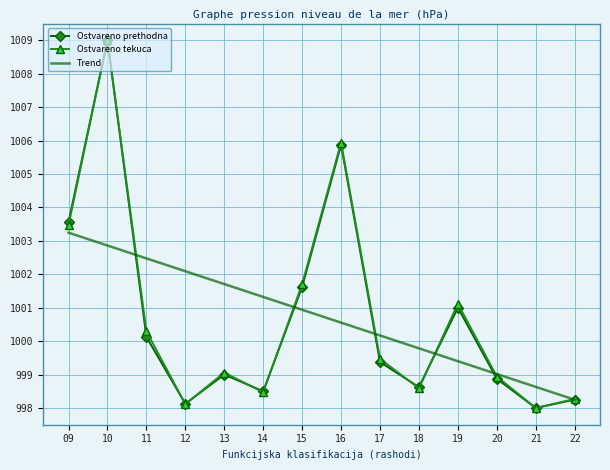

Which category has the highest value in the Ostvareno prethodna series?

10